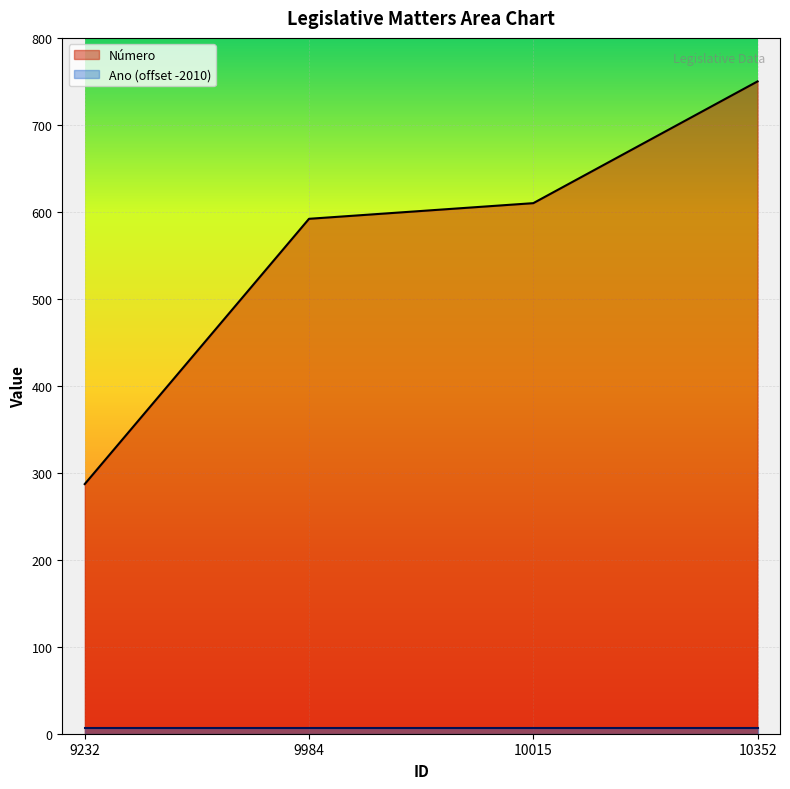

List the labels in order of value, smallest first.

9232, 9984, 10015, 10352